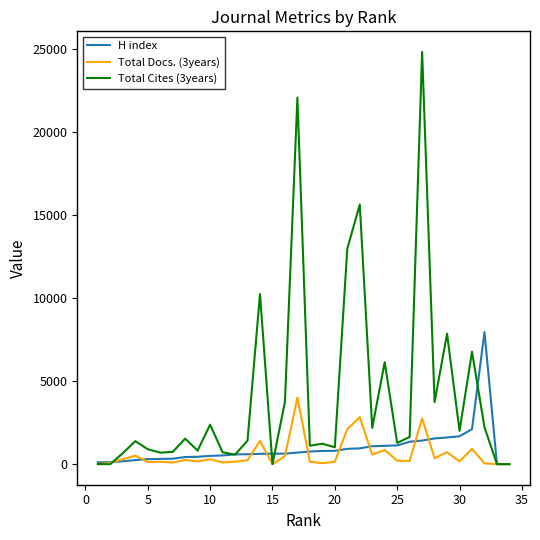

Which series has the widest spread of values?

Total Cites (3years)